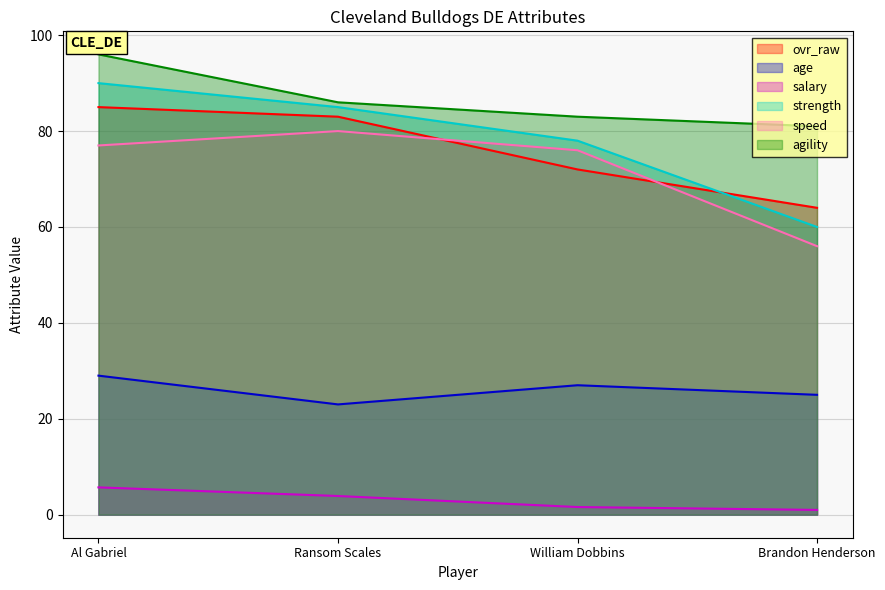

True or false: ovr_raw and salary cross at least once.

False